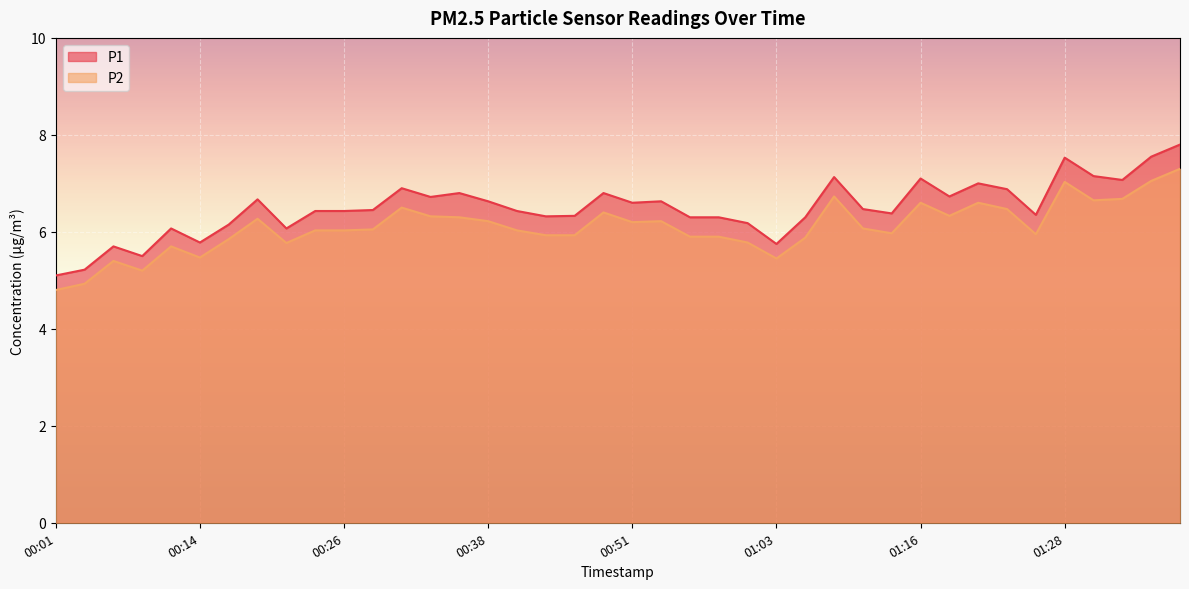

Reading left to right, extract all data points from this chart.

P1: 00:01=5.1	00:04=5.2	00:06=5.7	00:09=5.5	00:11=6.1	00:14=5.8	00:16=6.2	00:19=6.7	00:21=6.1	00:23=6.4	00:26=6.4	00:28=6.5	00:31=6.9	00:33=6.7	00:36=6.8	00:38=6.6	00:41=6.4	00:44=6.3	00:46=6.3	00:49=6.8	00:51=6.6	00:54=6.6	00:56=6.3	00:58=6.3	01:01=6.2	01:03=5.8	01:06=6.3	01:08=7.1	01:11=6.5	01:13=6.4	01:16=7.1	01:18=6.7	01:21=7.0	01:23=6.9	01:26=6.3	01:28=7.5	01:31=7.2	01:33=7.1	01:36=7.5	01:38=7.8
P2: 00:01=4.8	00:04=4.9	00:06=5.4	00:09=5.2	00:11=5.7	00:14=5.5	00:16=5.8	00:19=6.3	00:21=5.8	00:23=6.0	00:26=6.0	00:28=6.0	00:31=6.5	00:33=6.3	00:36=6.3	00:38=6.2	00:41=6.0	00:44=5.9	00:46=5.9	00:49=6.4	00:51=6.2	00:54=6.2	00:56=5.9	00:58=5.9	01:01=5.8	01:03=5.5	01:06=5.9	01:08=6.7	01:11=6.1	01:13=6.0	01:16=6.6	01:18=6.3	01:21=6.6	01:23=6.5	01:26=6.0	01:28=7.0	01:31=6.7	01:33=6.7	01:36=7.0	01:38=7.3